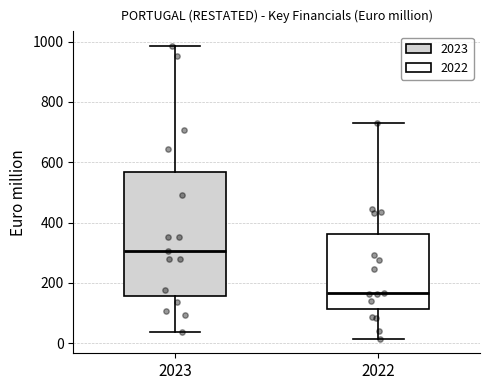

Reading left to right, transcribe this box plot: for each box, give where its median line is, the range the box spans, and where its two whiskers end, as read against the y-axis. The values are not printed on the chart, so give them approximately, as read against the axis.

2023: median 300, box 160 to 560, whiskers 40 to 980
2022: median 160, box 120 to 360, whiskers 20 to 720